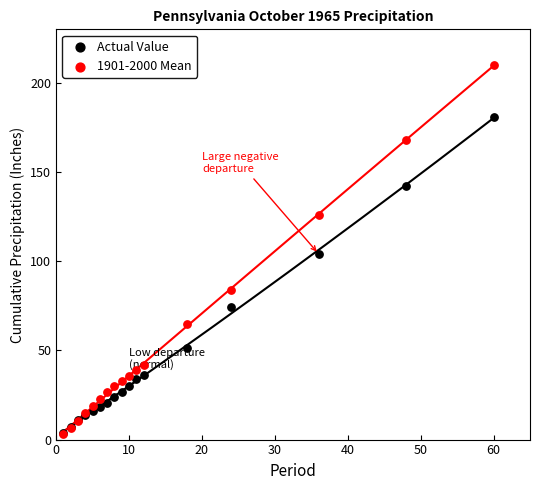

In the Actual Value series, what Y value is closest to 92?

104.2